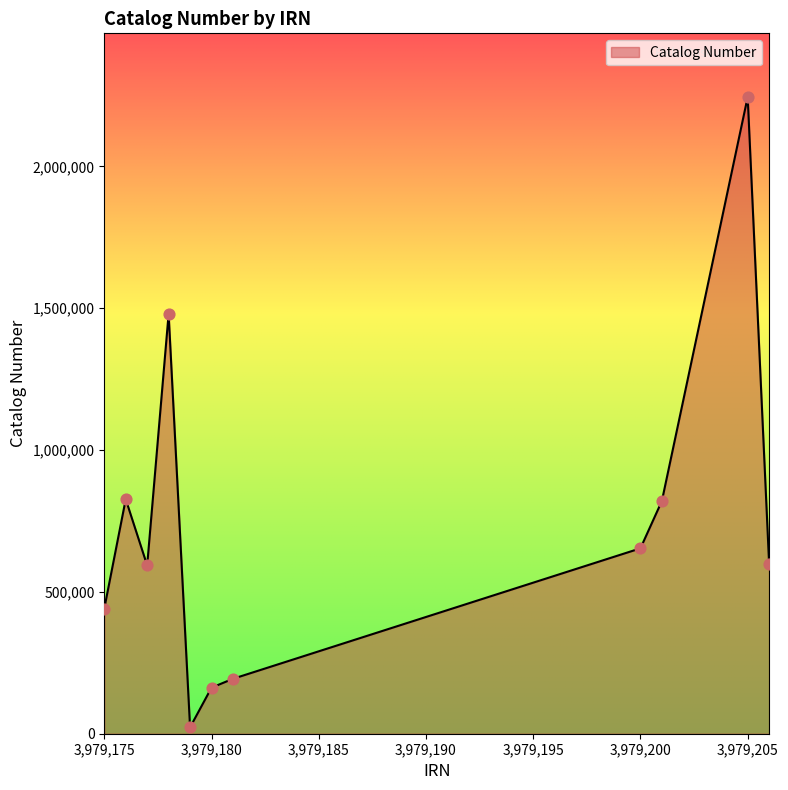

What is the difference between the maximum and minimum values?

2222259